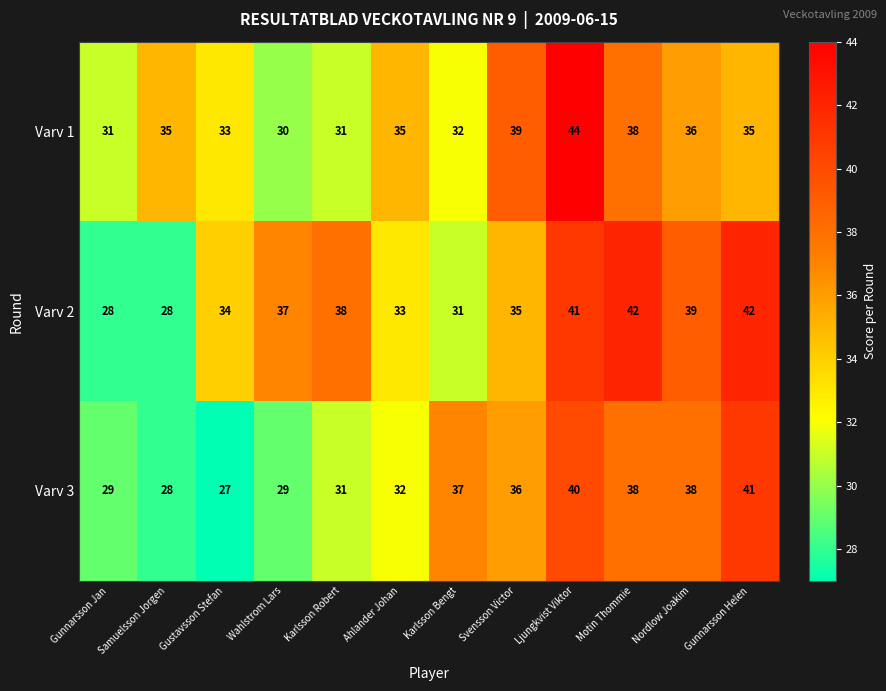

What is the total value across all series at Karlsson Bengt?

100